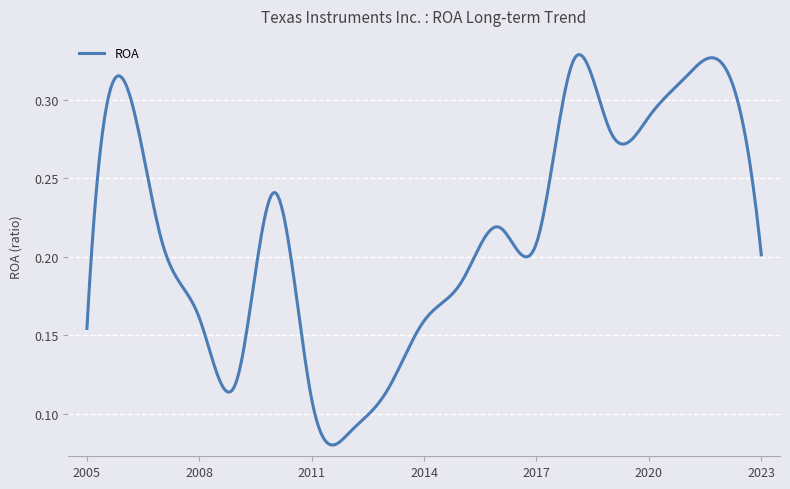

How many interior local valleys (lower than both neighbors) does the data have?

4